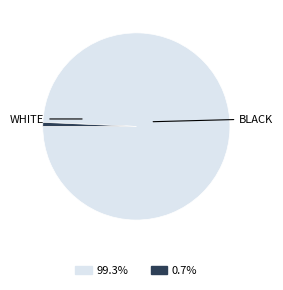

Is there a majority slice in this chart?

Yes